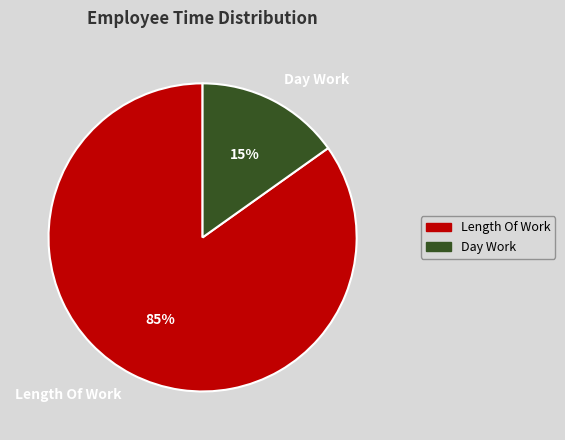

Which category has the biggest portion of the pie?

Length Of Work